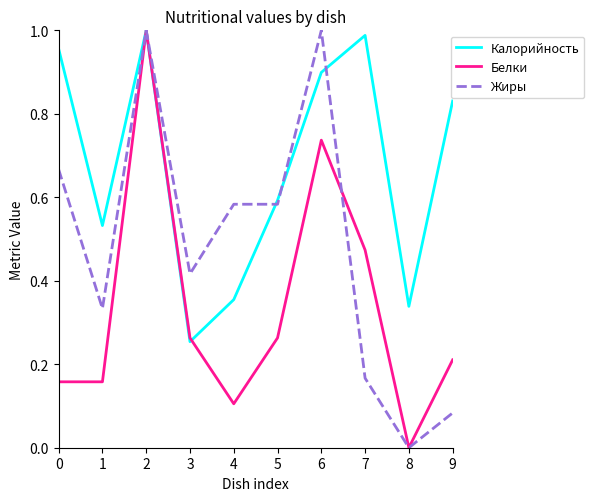

Rank the series by their average value, from highest to lowest.

Калорийность, Жиры, Белки